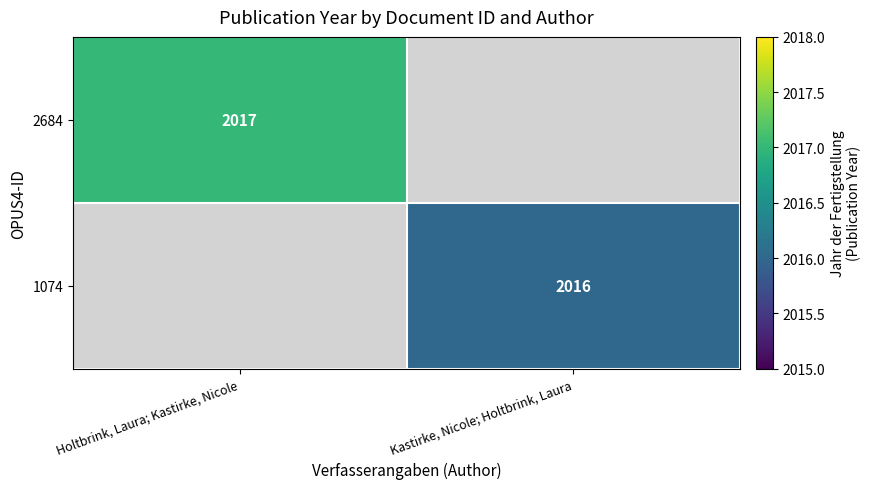

True or false: 1074 has a value of 767 at Kastirke, Nicole; Holtbrink, Laura.

False